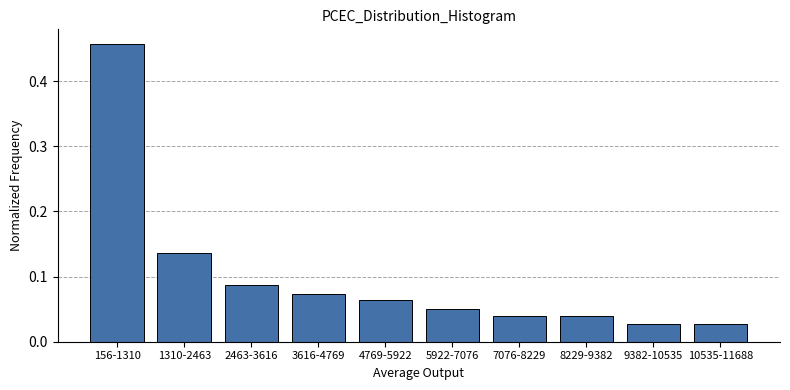

Between 7076-8229 and 9382-10535, which is larger?

7076-8229